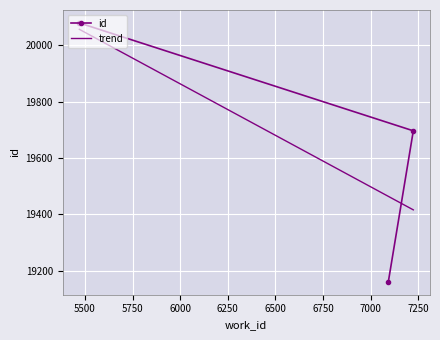

What is the label of the 2nd point from the right?

7223